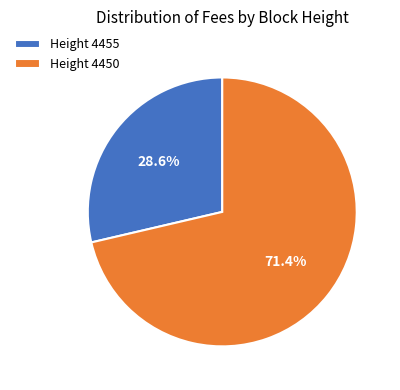

How many slices are in this pie chart?

2